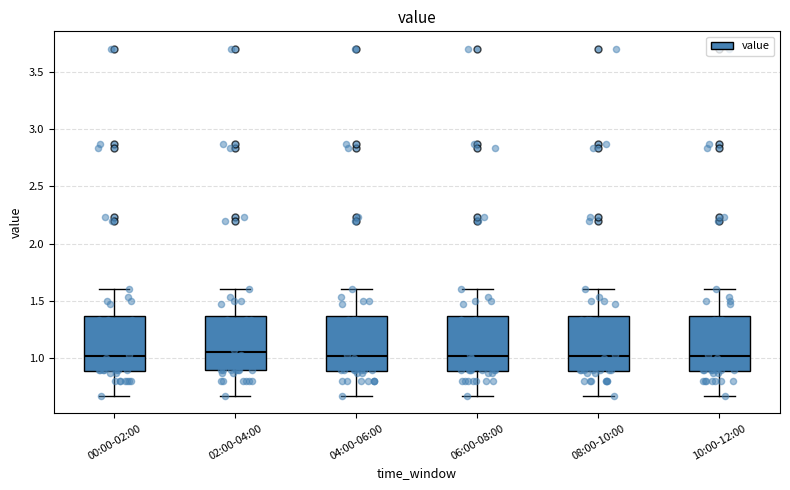

Reading left to right, transcribe this box plot: for each box, give where its median line is, the range the box spans, and where its two whiskers end, as read against the y-axis. The values are not printed on the chart, so give them approximately, as read against the axis.

00:00-02:00: median 1.00, box 0.90 to 1.35, whiskers 0.65 to 1.60
02:00-04:00: median 1.05, box 0.90 to 1.35, whiskers 0.65 to 1.60
04:00-06:00: median 1.00, box 0.90 to 1.35, whiskers 0.65 to 1.60
06:00-08:00: median 1.00, box 0.90 to 1.35, whiskers 0.65 to 1.60
08:00-10:00: median 1.00, box 0.90 to 1.35, whiskers 0.65 to 1.60
10:00-12:00: median 1.00, box 0.90 to 1.35, whiskers 0.65 to 1.60